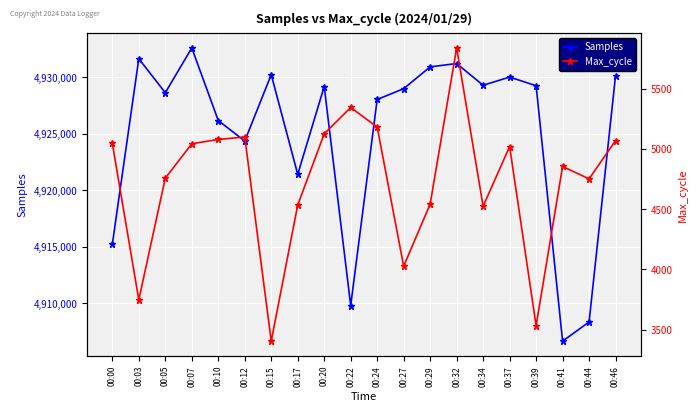

At how many categories does at least one series exceed 2218910?

20